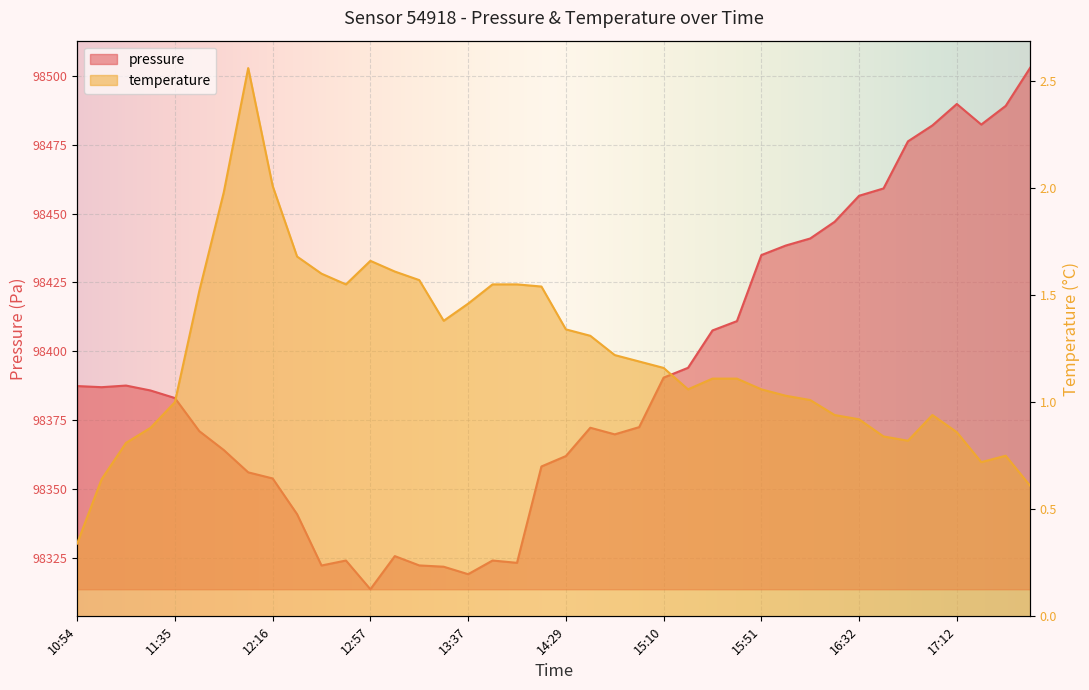

Does the chart display data point markers on the line(s)?

No